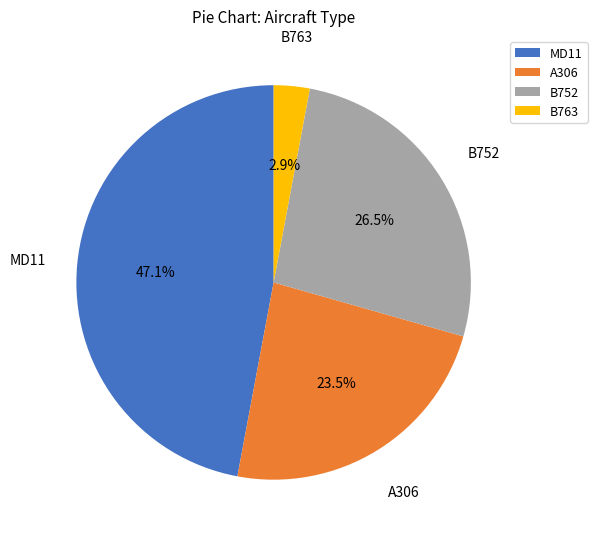

Approximately how many times larger is the value at MD11 compared to A306?

2.0